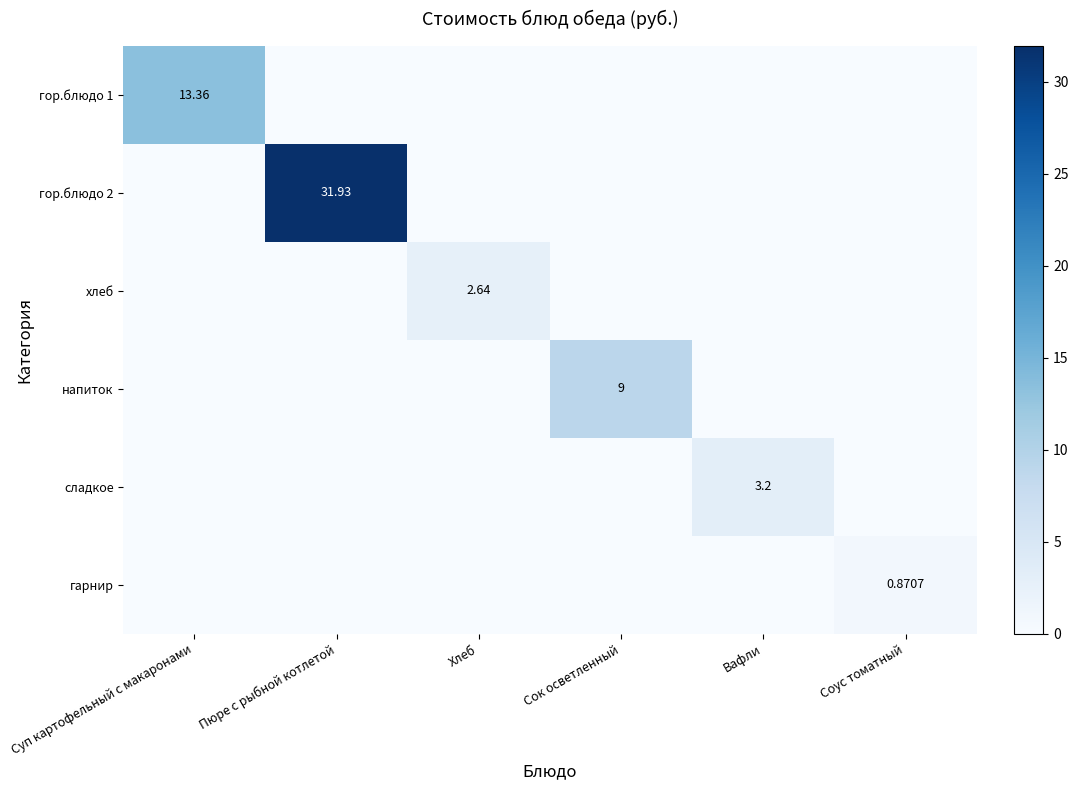

Which series has the largest total across all categories?

гор.блюдо 2